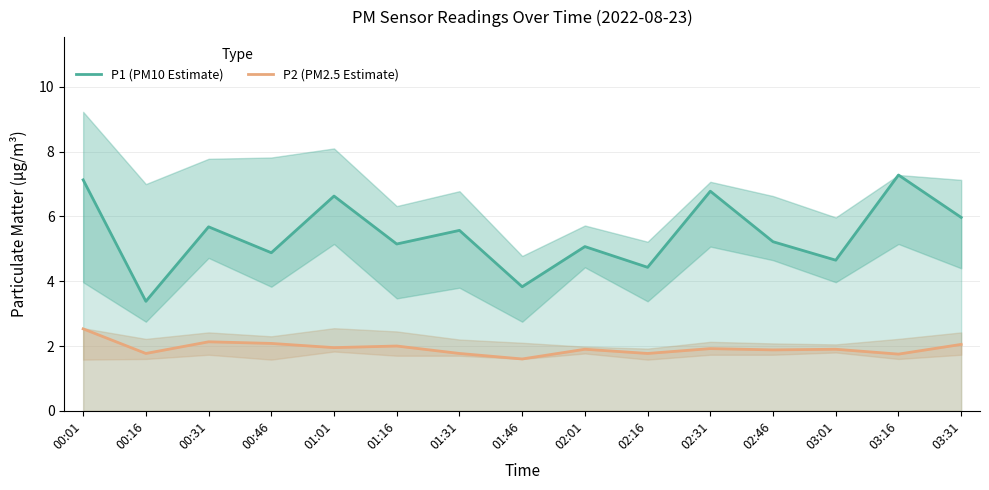

True or false: P1 (PM10 Estimate) has more than 1 points higher than both neighbors.

True